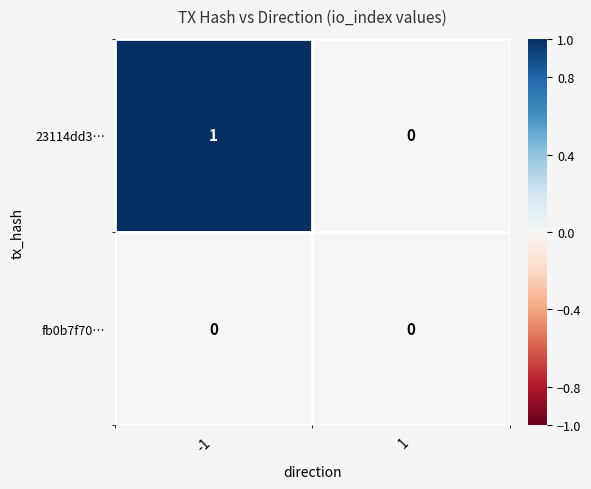

Reading left to right, list all the values displayed in this chart.

23114dd3…: 1	0
fb0b7f70…: 0	0